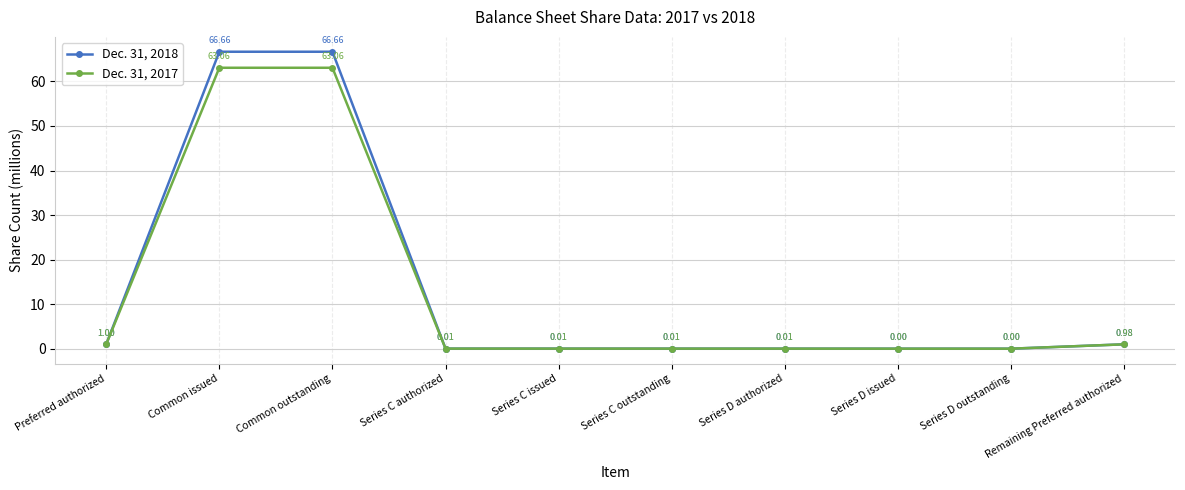

Which series has the largest range (max minus min)?

Dec. 31, 2018